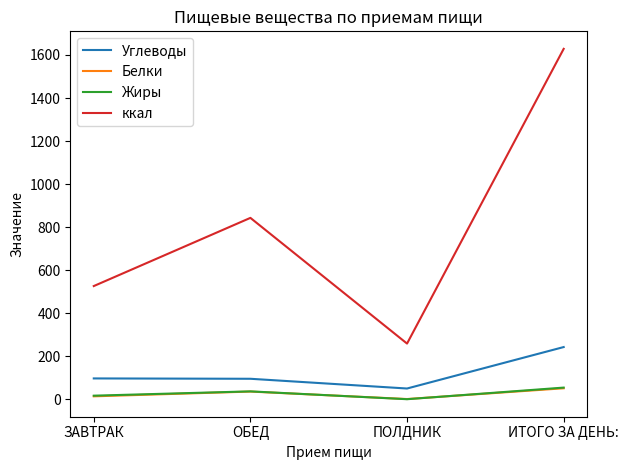

What are all the series names shown in the legend?

Углеводы, Белки, Жиры, ккал